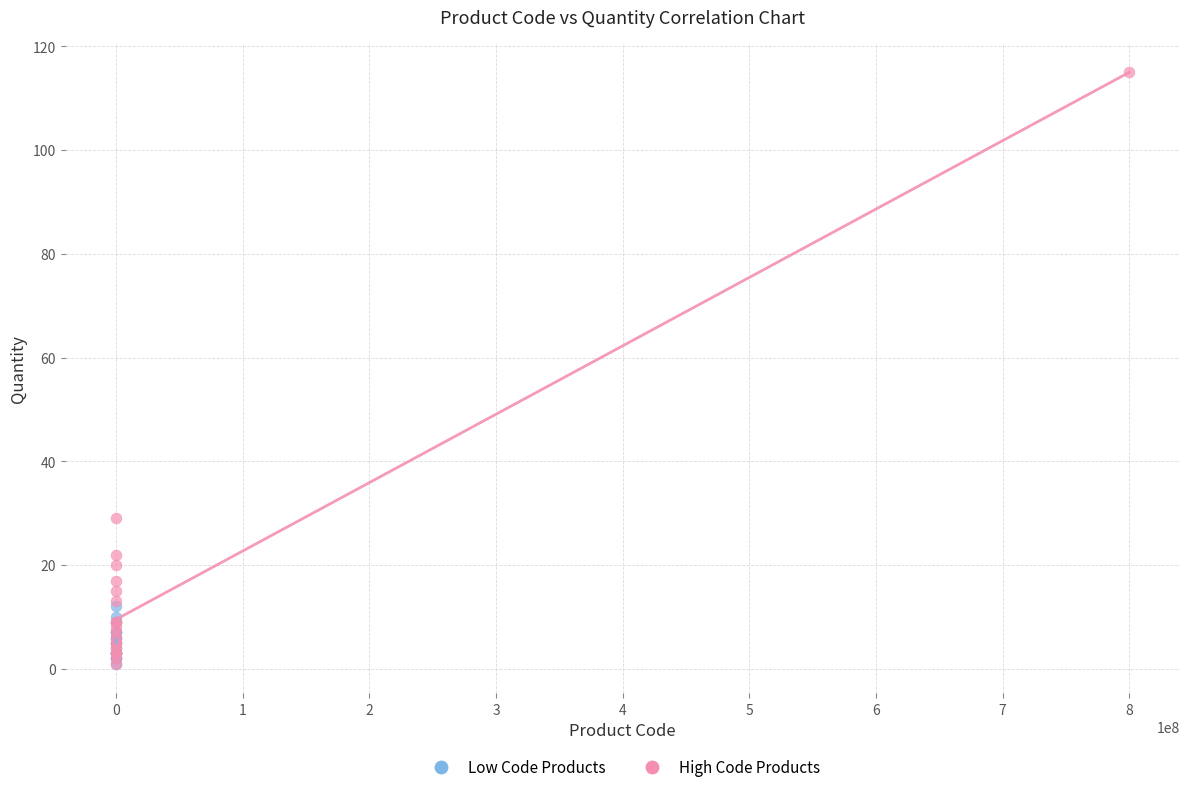

Which series contains the highest Y value?

High Code Products